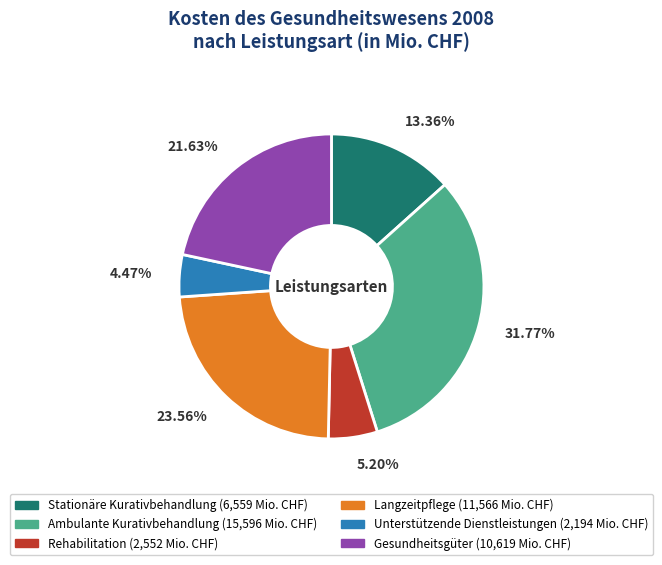

Is there any slice that represents more than half of the pie?

No